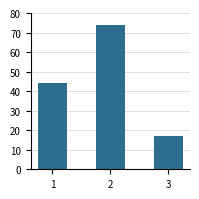

Which category has the lowest value across all series?

3